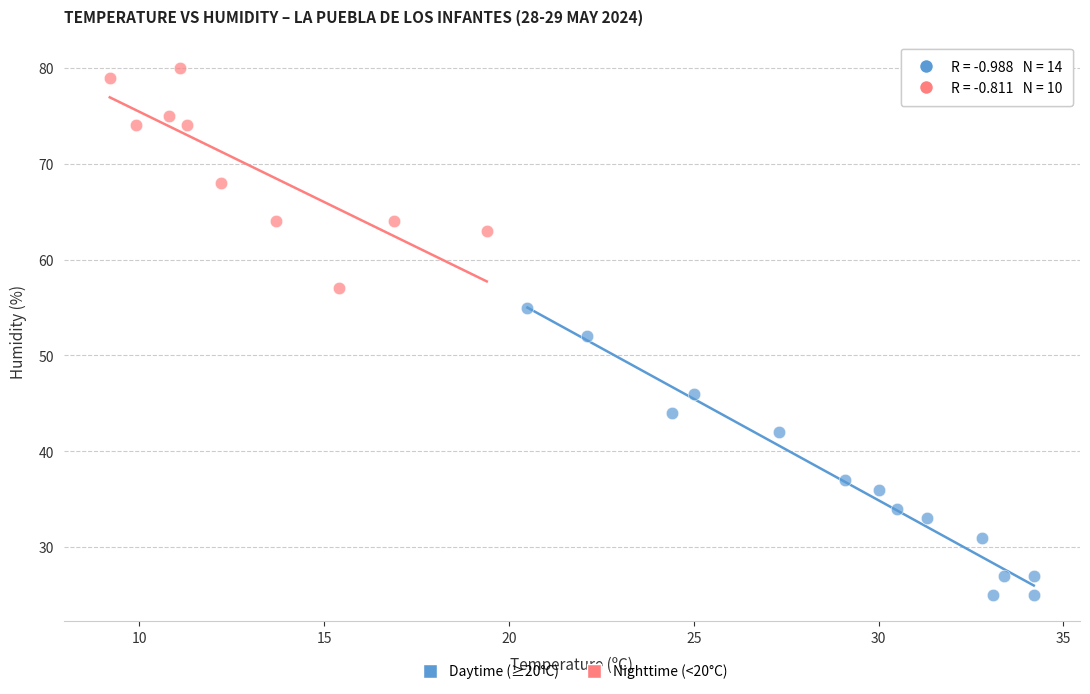

Which series reaches the maximum Y coordinate?

Nighttime (<20°C)